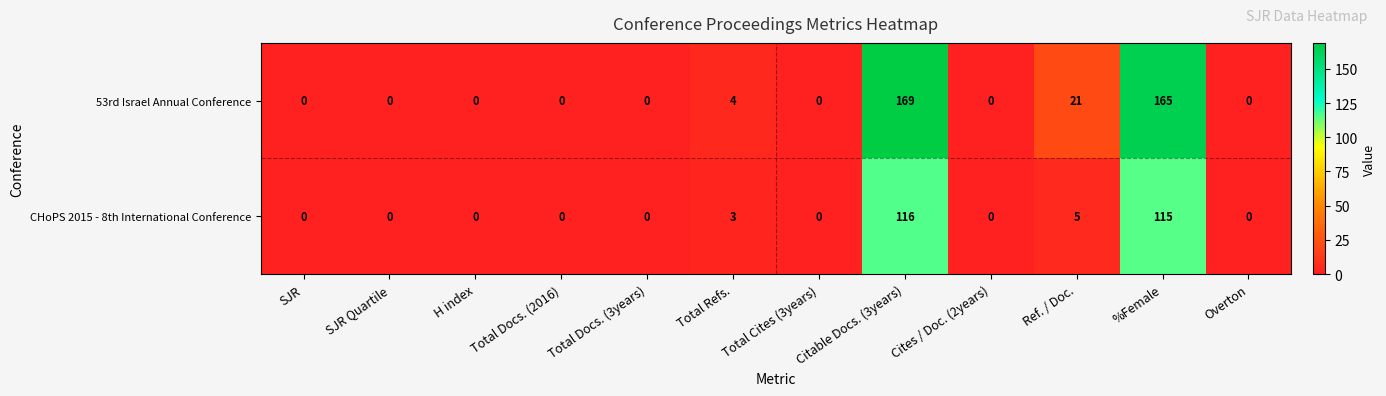

What is the average value of the 53rd Israel Annual Conference series?

30